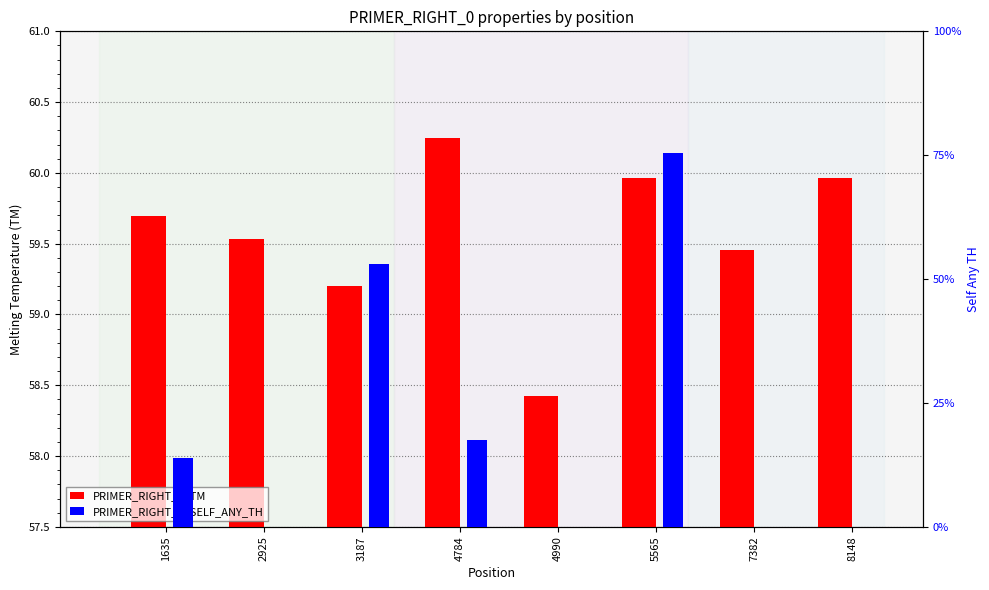

Which series has the largest total across all categories?

PRIMER_RIGHT_0_TM